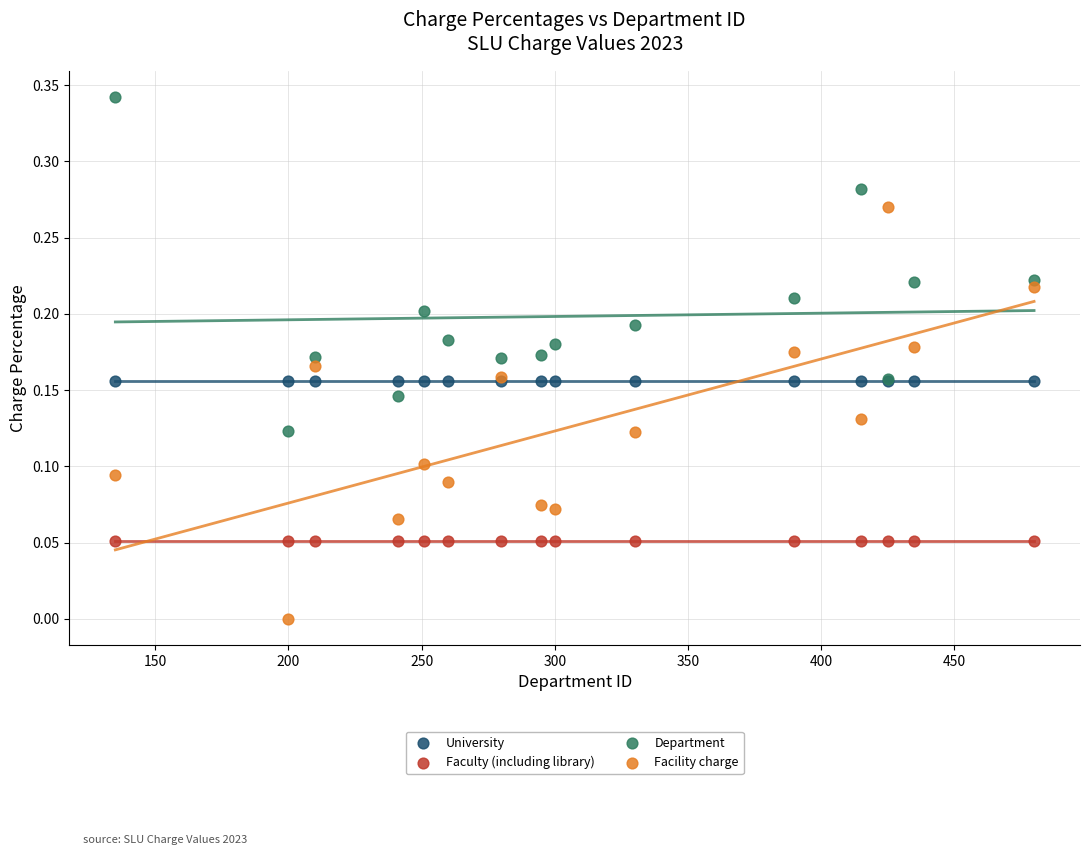

Which series reaches the minimum Y coordinate?

Facility charge